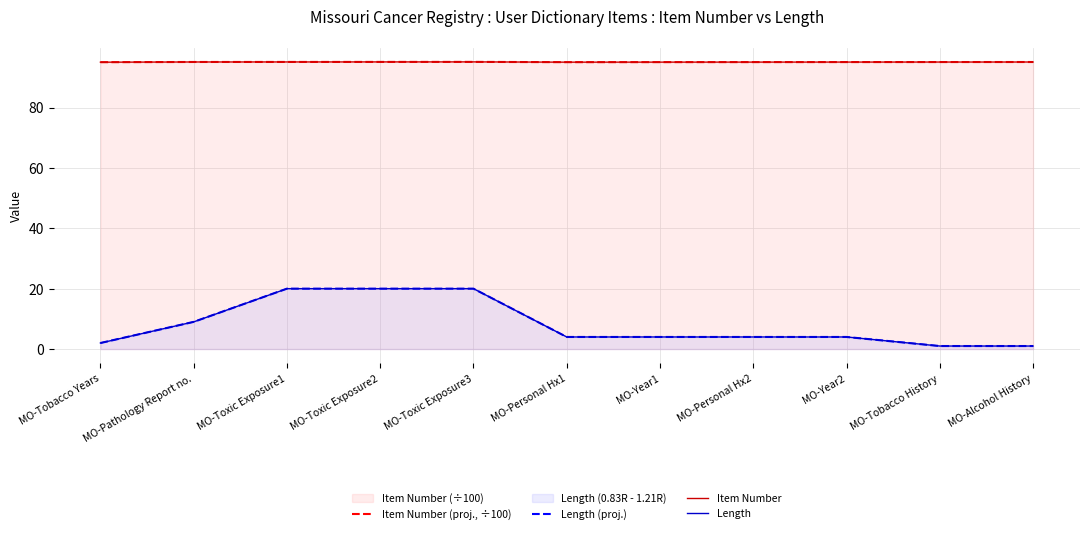

What is the greatest value displayed?

95.1